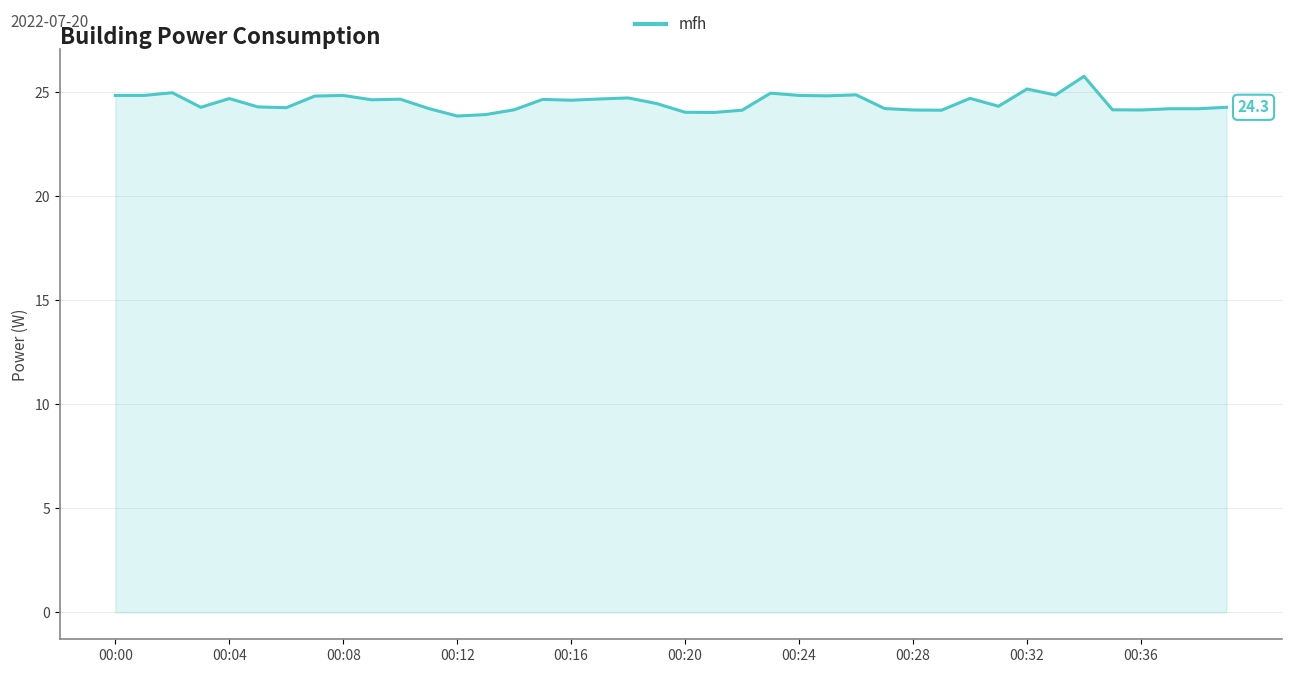

What is the greatest value displayed?

25.8